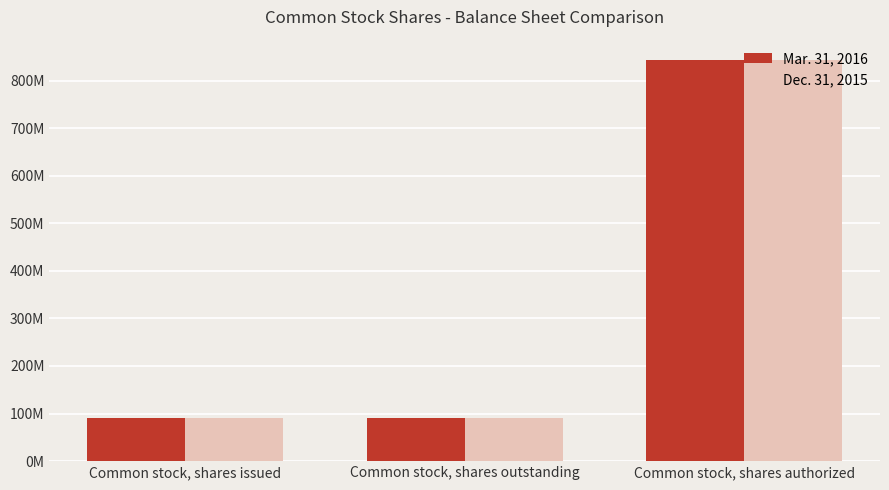

Reading right to left, what are all the values shown in this chart?

Mar. 31, 2016: Common stock, shares authorized=843750000	Common stock, shares outstanding=90454990	Common stock, shares issued=90454990
Dec. 31, 2015: Common stock, shares authorized=843750000	Common stock, shares outstanding=90288323	Common stock, shares issued=90288323